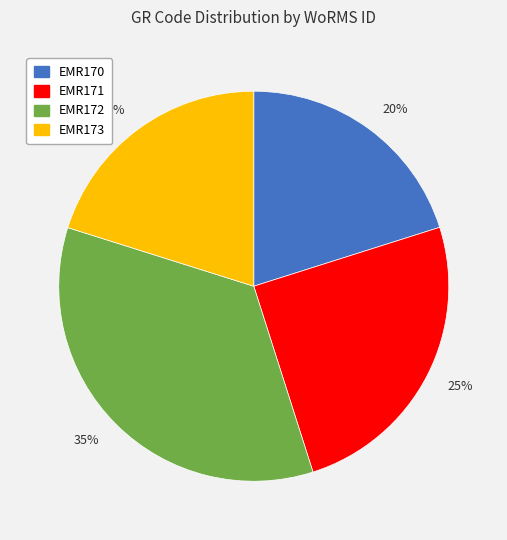

Is there any slice that represents more than half of the pie?

No